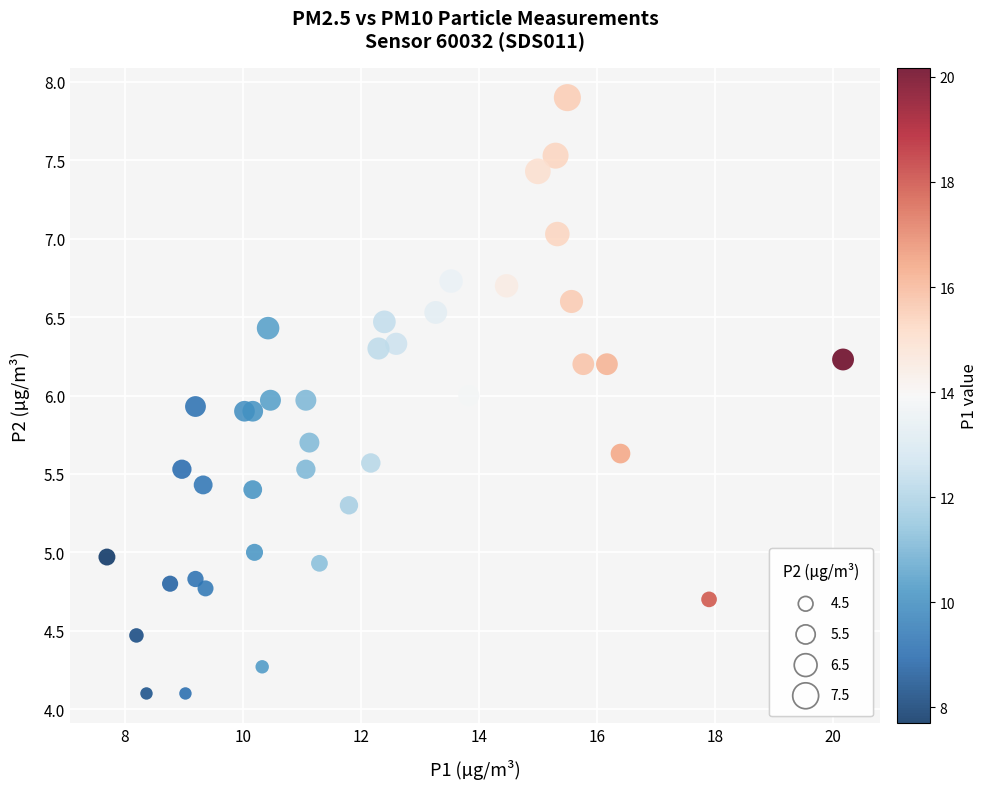

What is the range of X values (max minus min)?

12.5